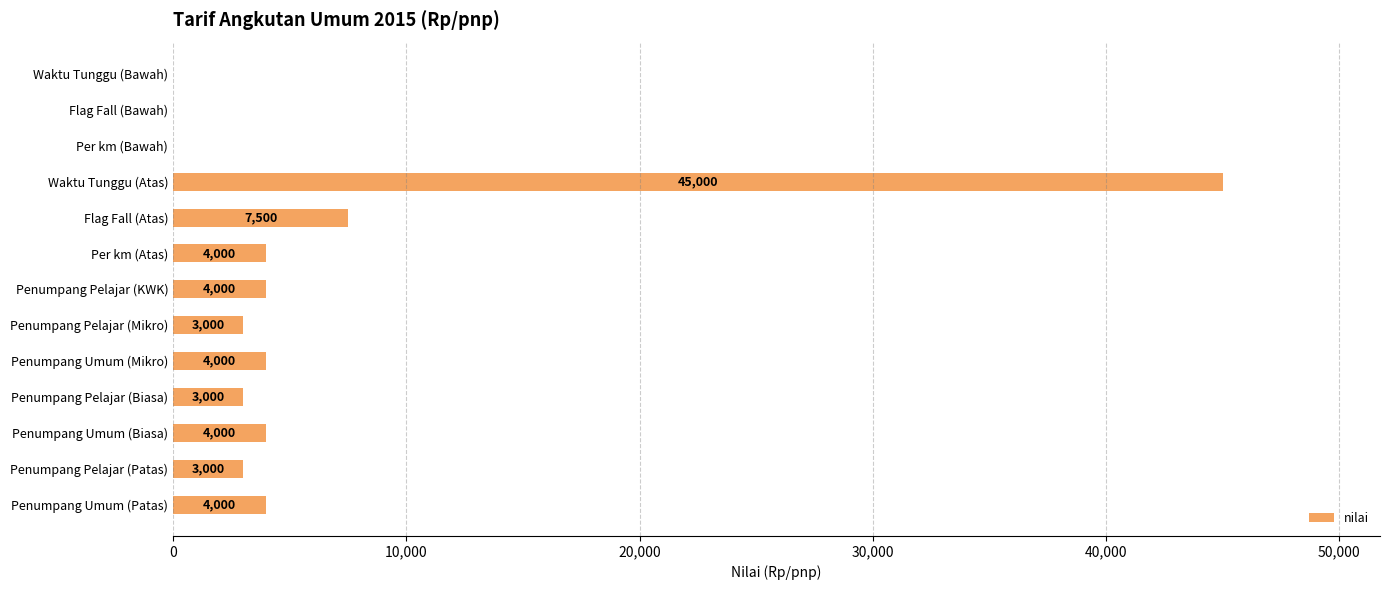

The value at Penumpang Pelajar (KWK) is 1519. True or false?

False